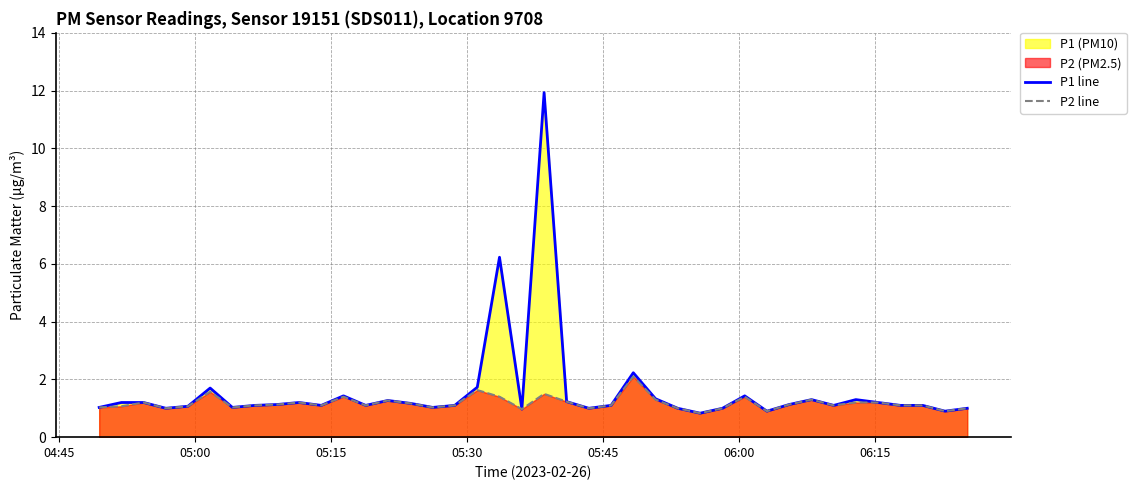

Which series has the largest total across all categories?

P1 line